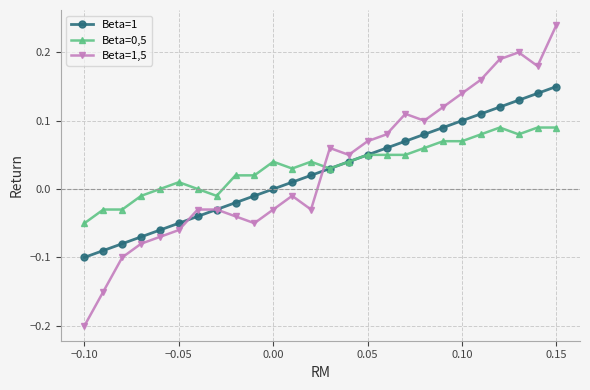

Which series has the widest spread of values?

Beta=1,5